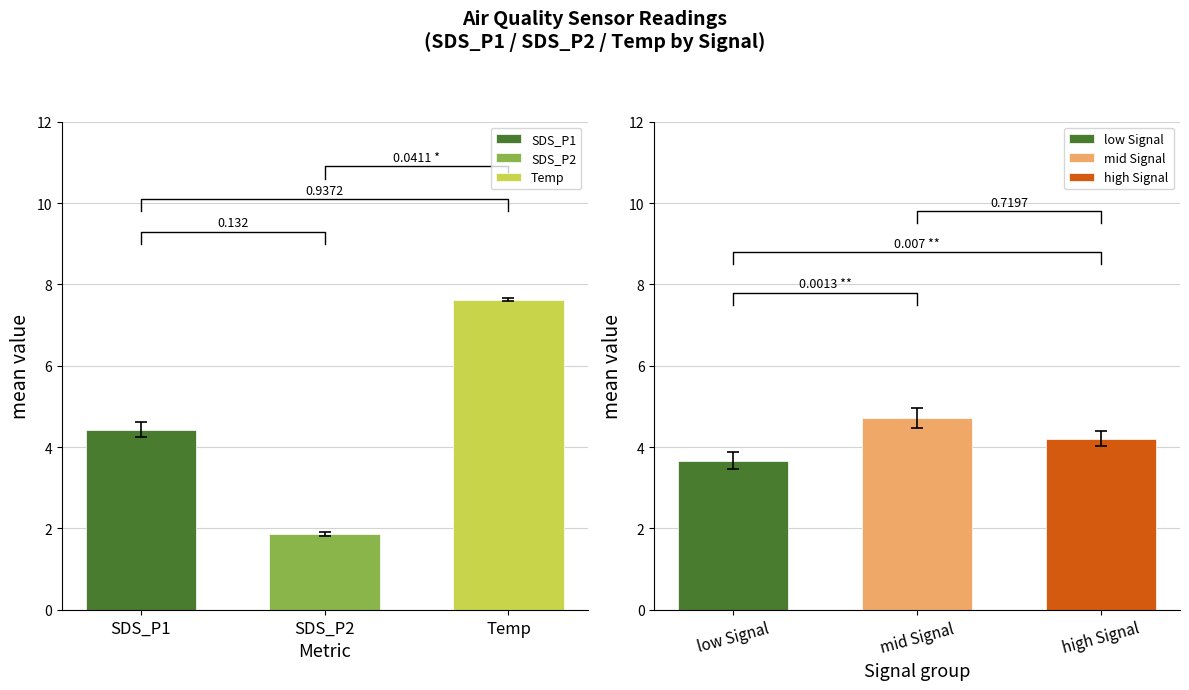

Rank the categories by high Signal value from highest to lowest.

mid Signal